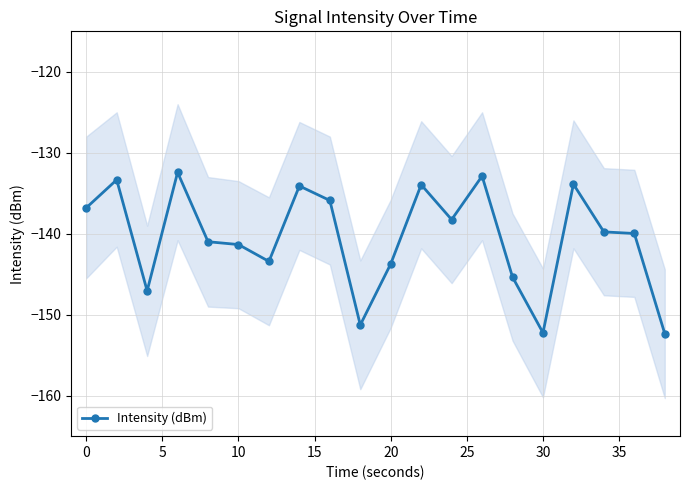

True or false: Intensity (dBm) has more than 0 interior local peaks.

True